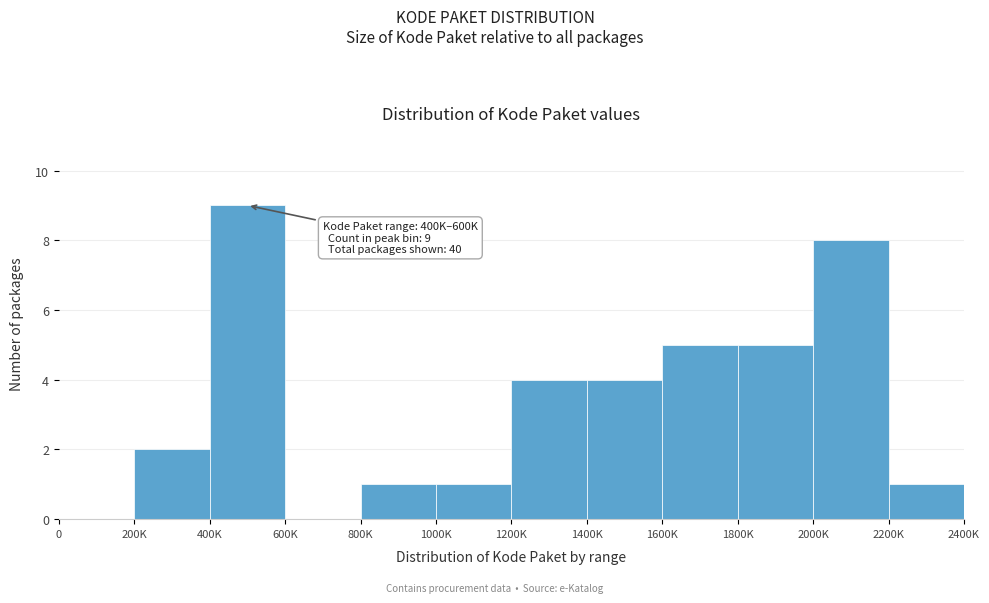

Reading right to left, list all the values displayed in this chart.

2200K=1	2000K=8	1800K=5	1600K=5	1400K=4	1200K=4	1000K=1	800K=1	600K=0	400K=9	200K=2	0=0